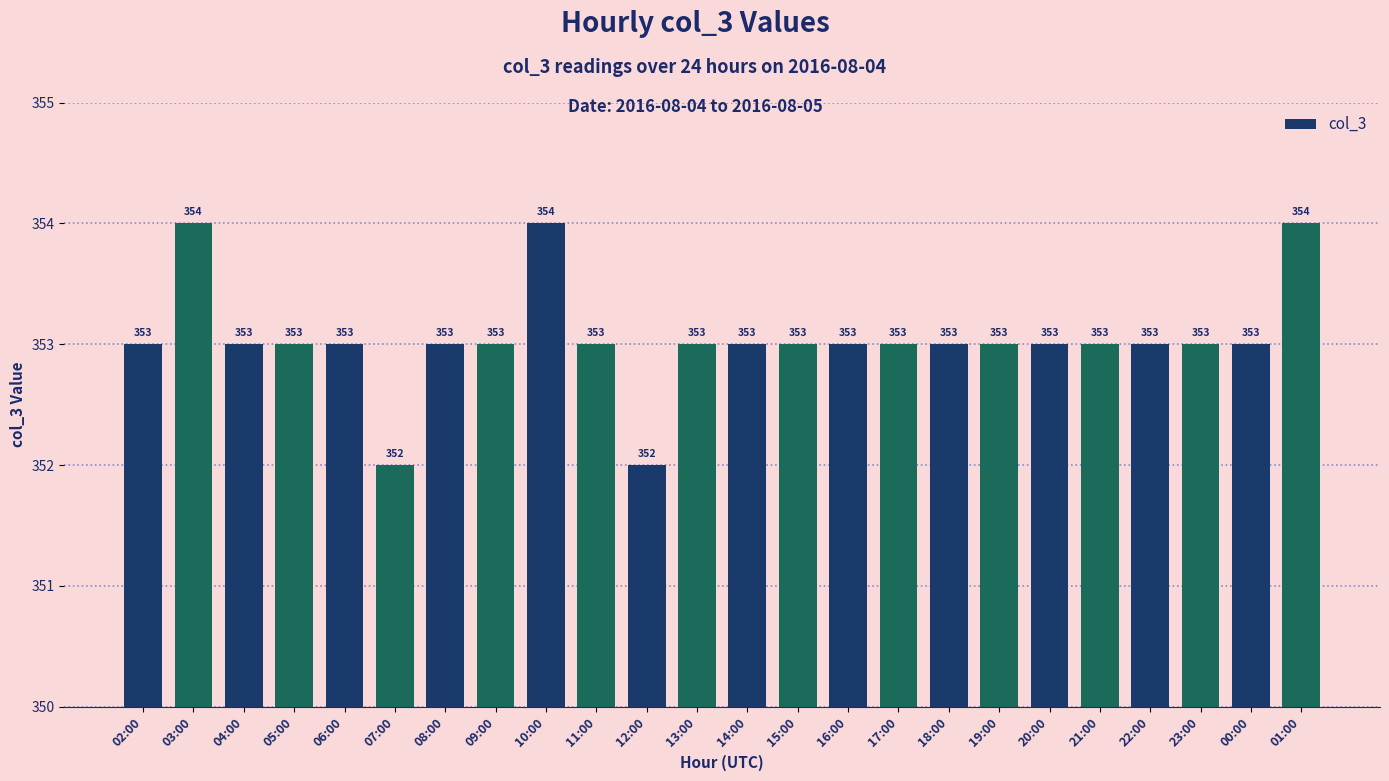

Read the value at 02:00.

353